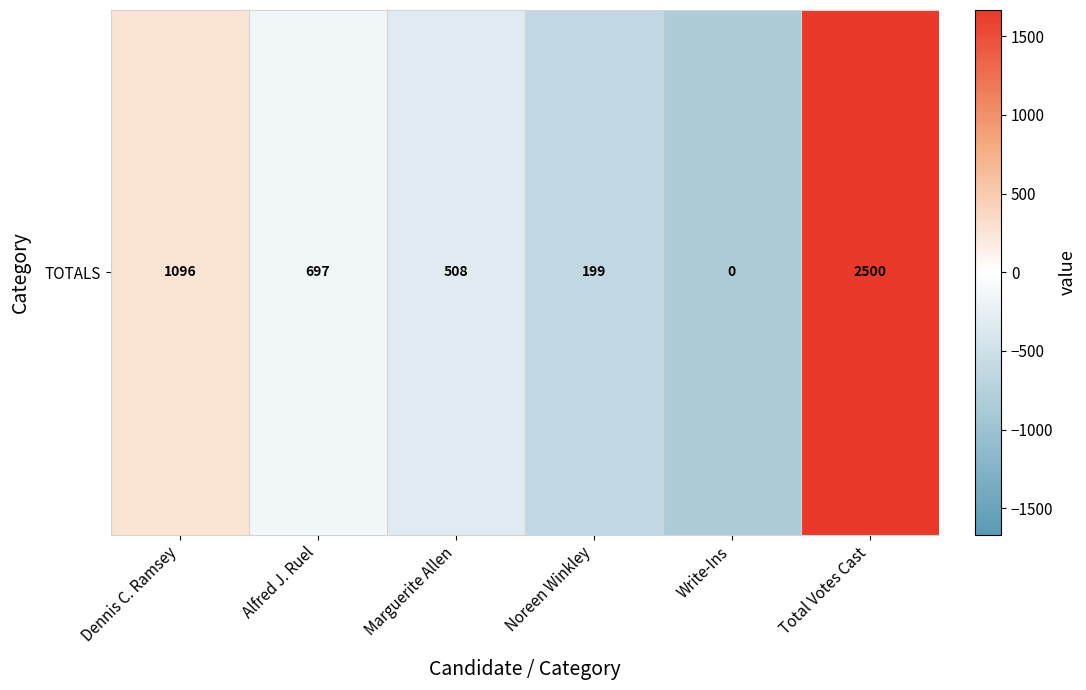

How many values are below -136?

4